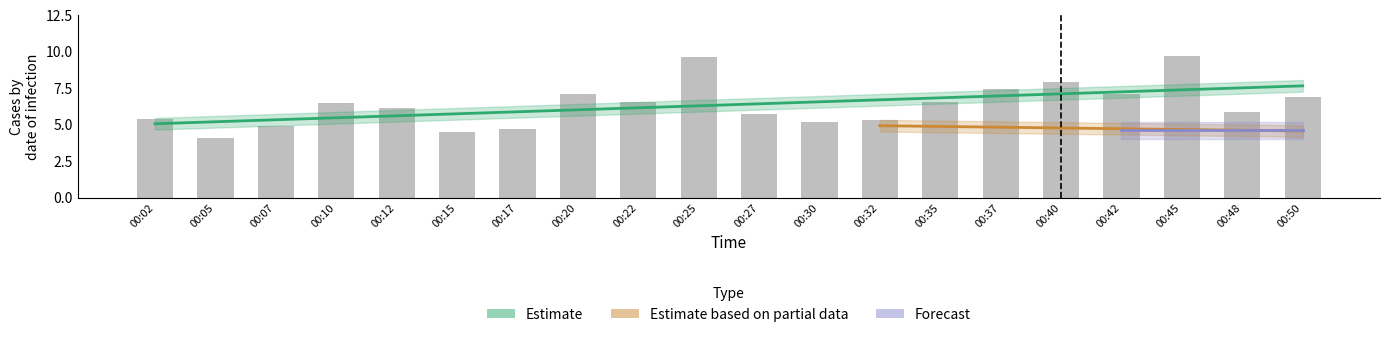

What is the average value?

6.4